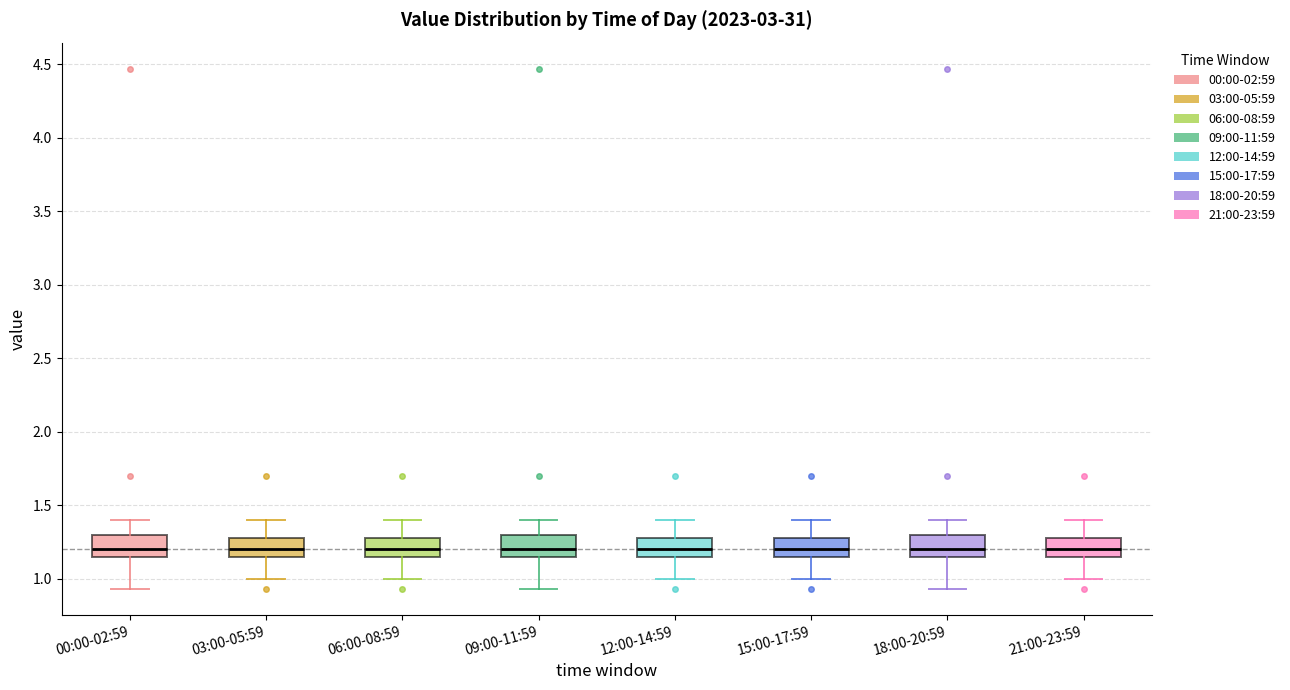

Reading left to right, transcribe this box plot: for each box, give where its median line is, the range the box spans, and where its two whiskers end, as read against the y-axis. The values are not printed on the chart, so give them approximately, as read against the axis.

00:00-02:59: median 1.20, box 1.15 to 1.30, whiskers 0.95 to 1.40
03:00-05:59: median 1.20, box 1.15 to 1.30, whiskers 1.00 to 1.40
06:00-08:59: median 1.20, box 1.15 to 1.30, whiskers 1.00 to 1.40
09:00-11:59: median 1.20, box 1.15 to 1.30, whiskers 0.95 to 1.40
12:00-14:59: median 1.20, box 1.15 to 1.30, whiskers 1.00 to 1.40
15:00-17:59: median 1.20, box 1.15 to 1.30, whiskers 1.00 to 1.40
18:00-20:59: median 1.20, box 1.15 to 1.30, whiskers 0.95 to 1.40
21:00-23:59: median 1.20, box 1.15 to 1.30, whiskers 1.00 to 1.40